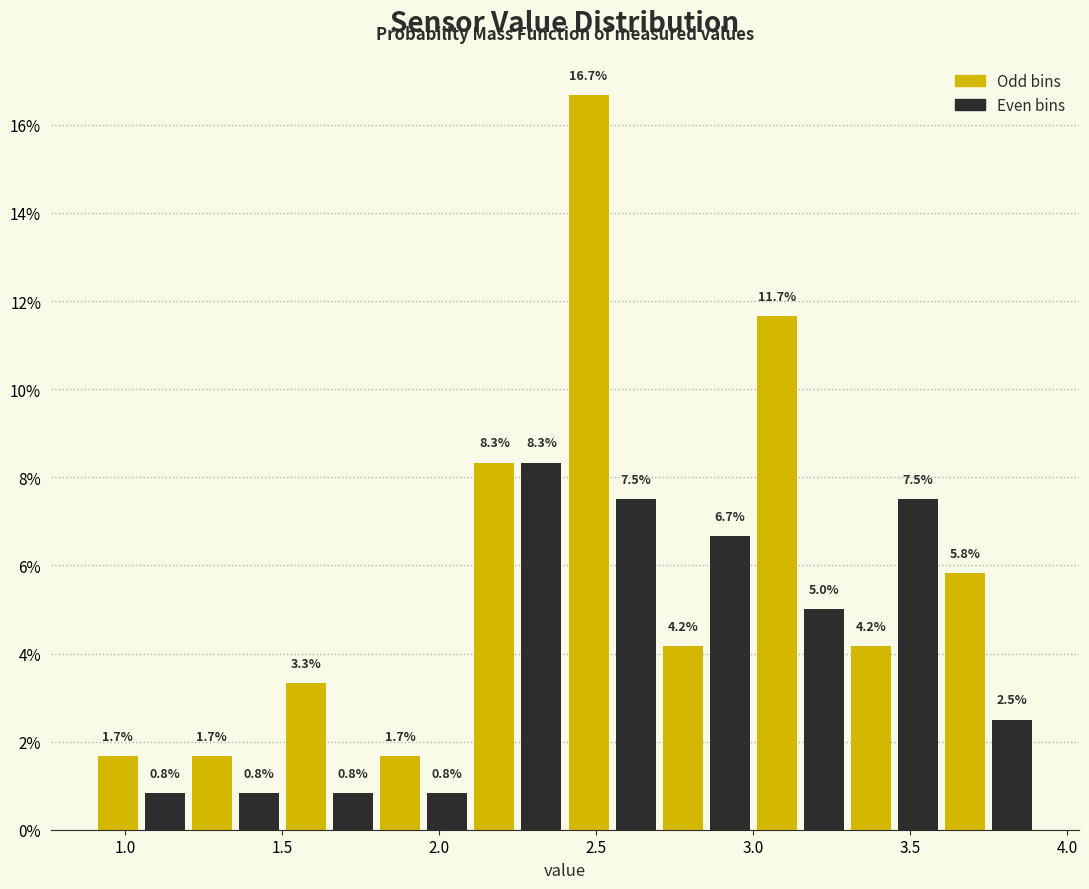

Read against the x-axis, roughly where is the centre of the tallest bar?

2.50